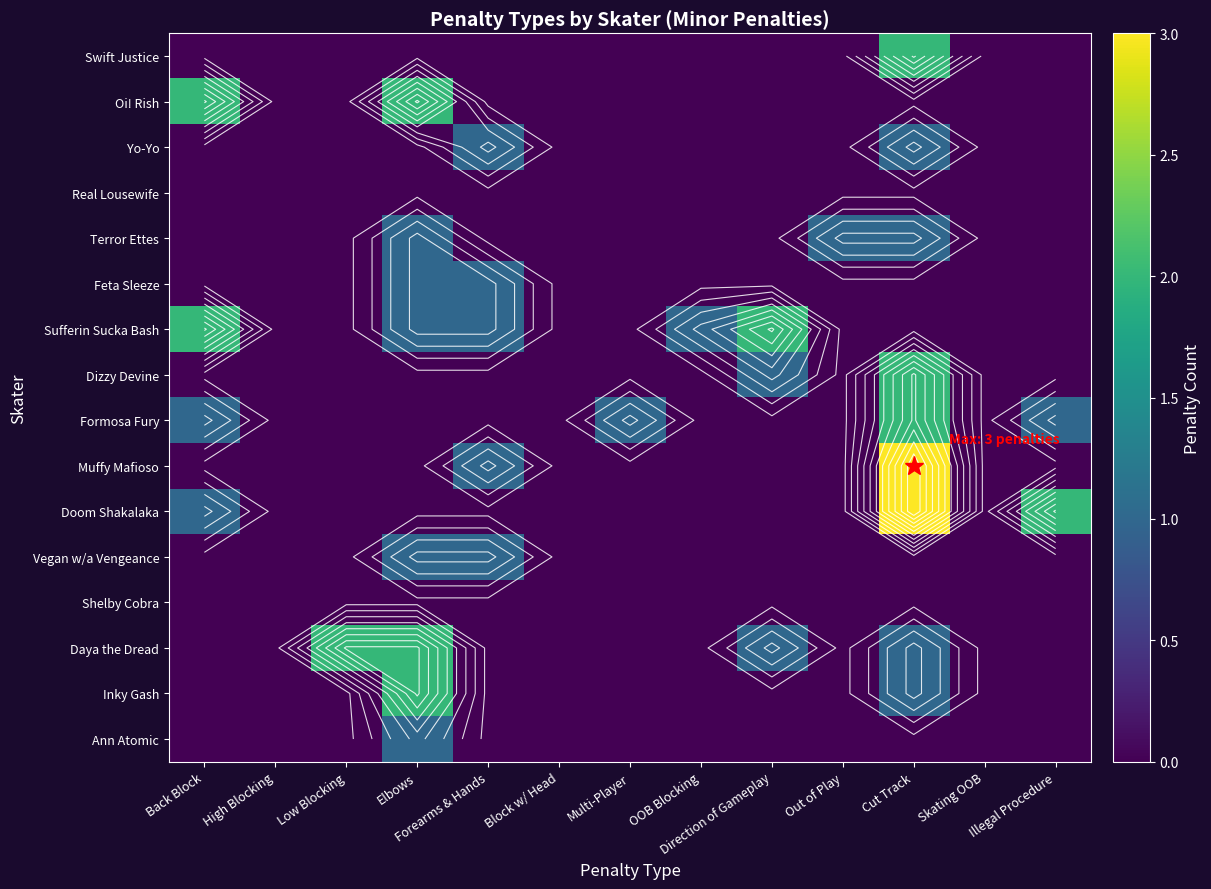

At which label does Dizzy Devine reach its minimum?

Back Block